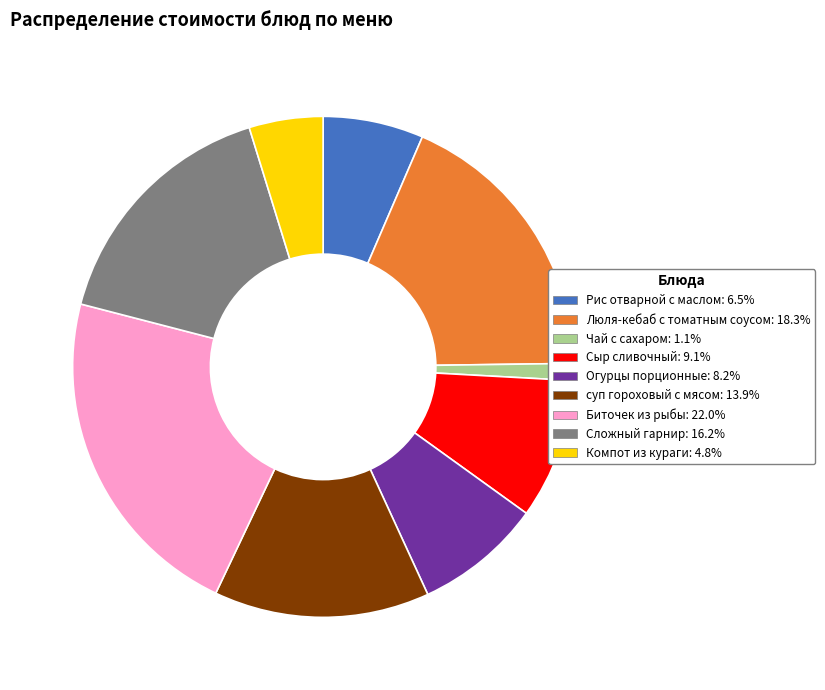

Do Компот из кураги and Люля-кебаб с томатным соусом together represent more than half of the pie?

No